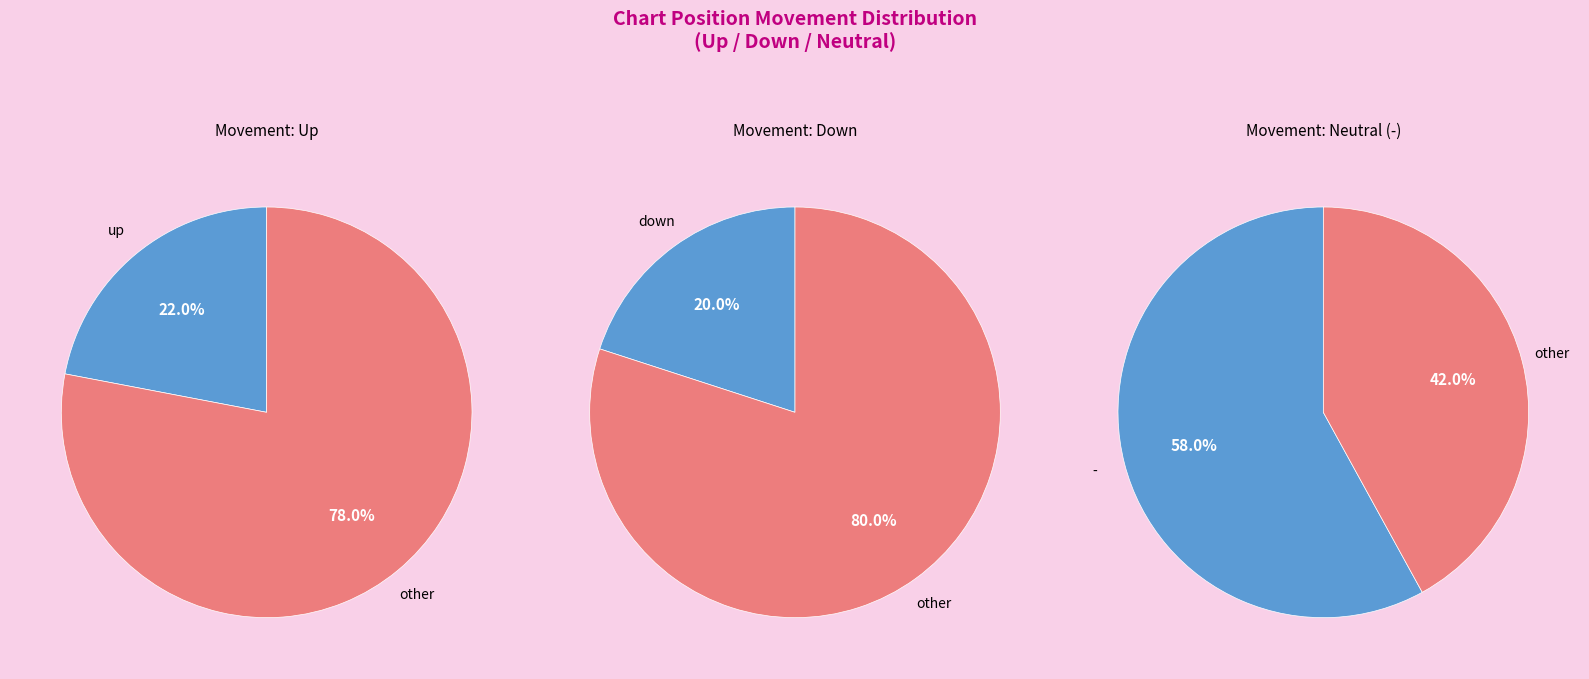

Combined, do - and down account for over 50%?

Yes